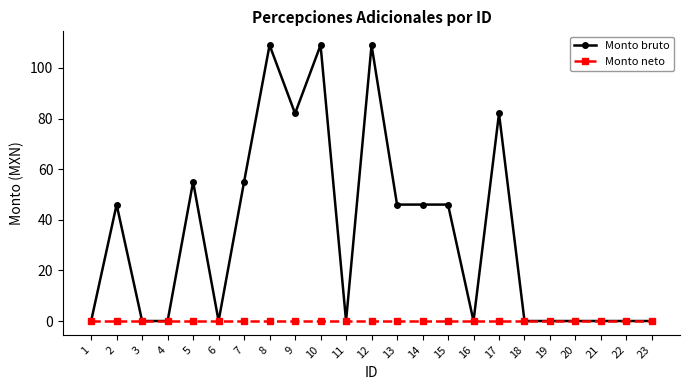

List the series in order of their overall mean, highest first.

Monto bruto, Monto neto